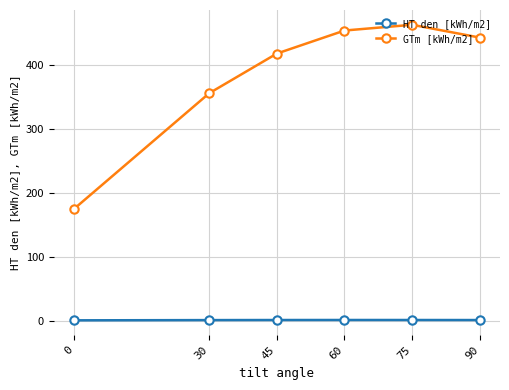

How many series are shown in this chart?

2